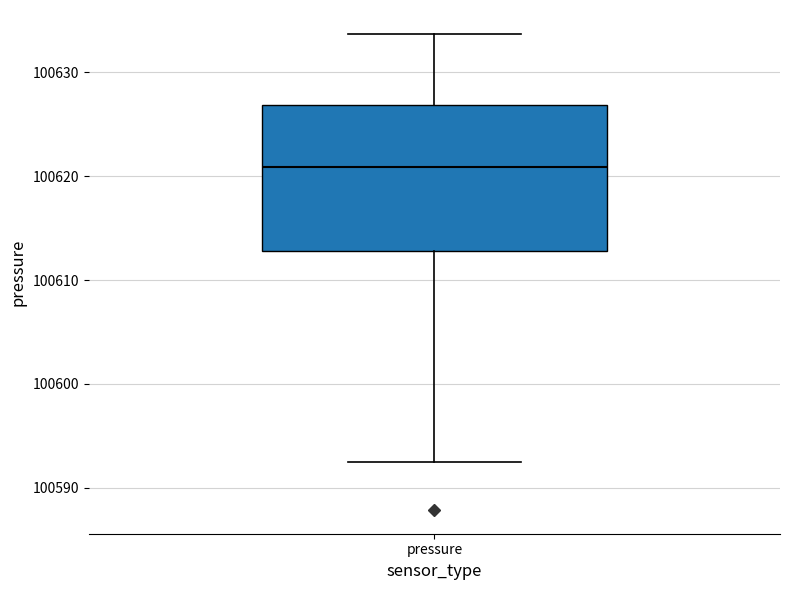

Transcribe this box plot: give where the median line is, the range the box spans, and where the two whiskers end, as read against the y-axis. The values are not printed on the chart, so give them approximately, as read against the axis.

median 100621, box 100613 to 100627, whiskers 100593 to 100634